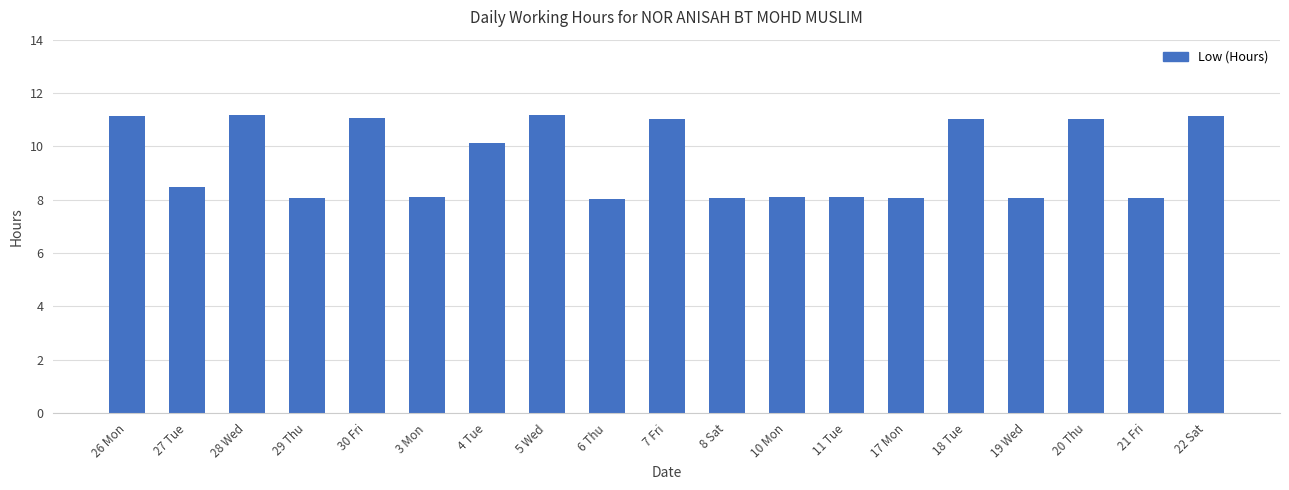

Are the bars grouped side by side (vs. stacked)?

No